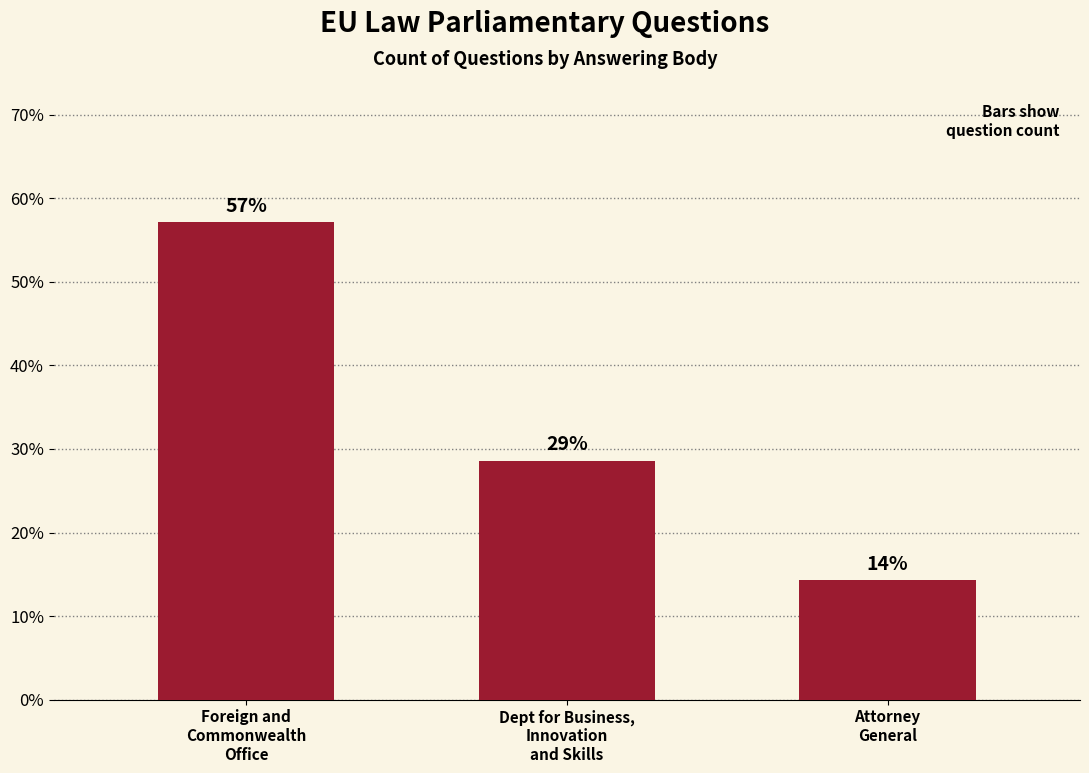

What is the sum of all values?

100.0